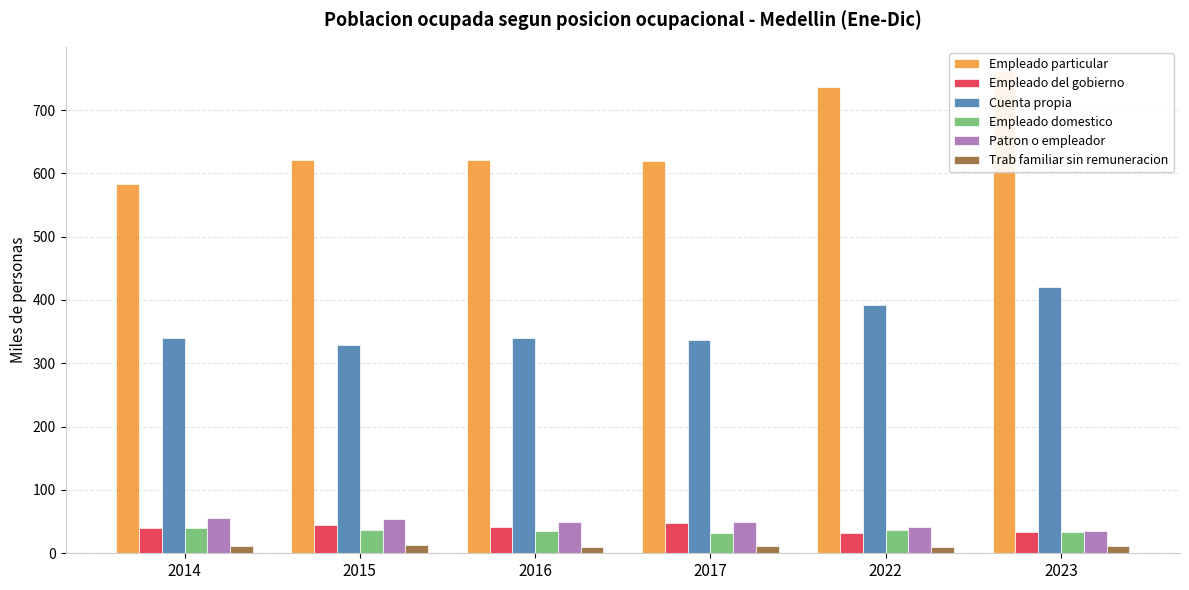

What is the average value of the Trab familiar sin remuneracion series?

11.1